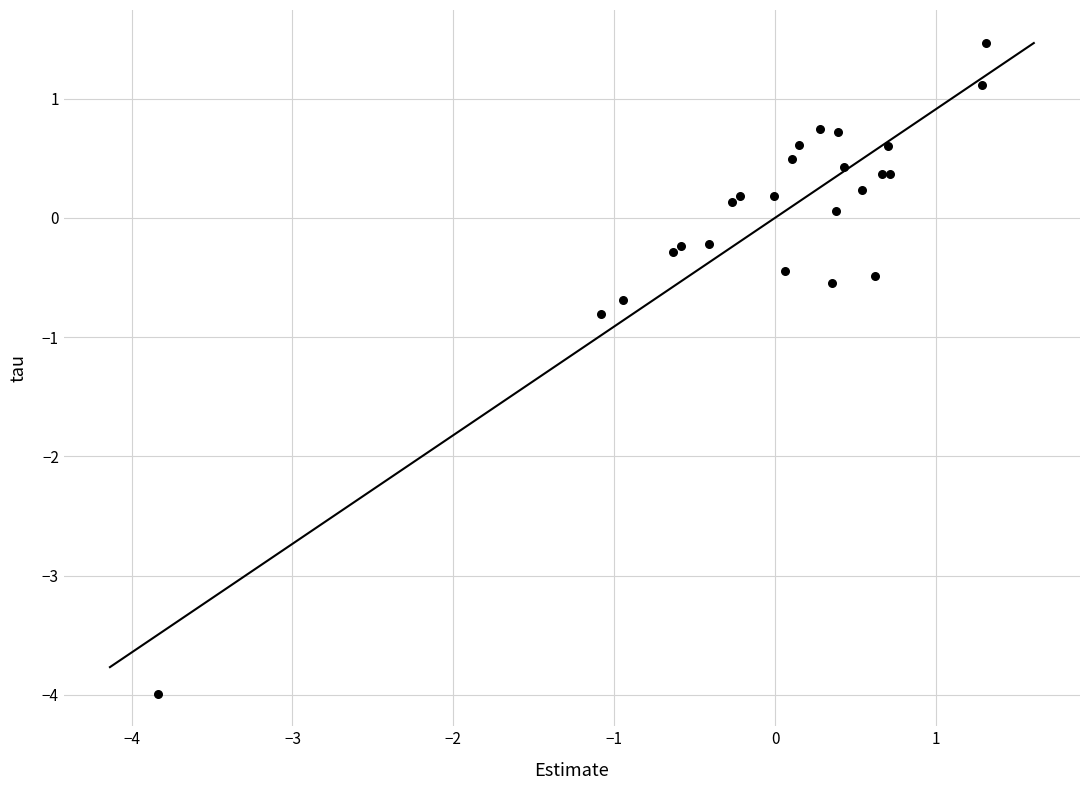

What Y value in the scatter plot is closest to -1?

-0.8